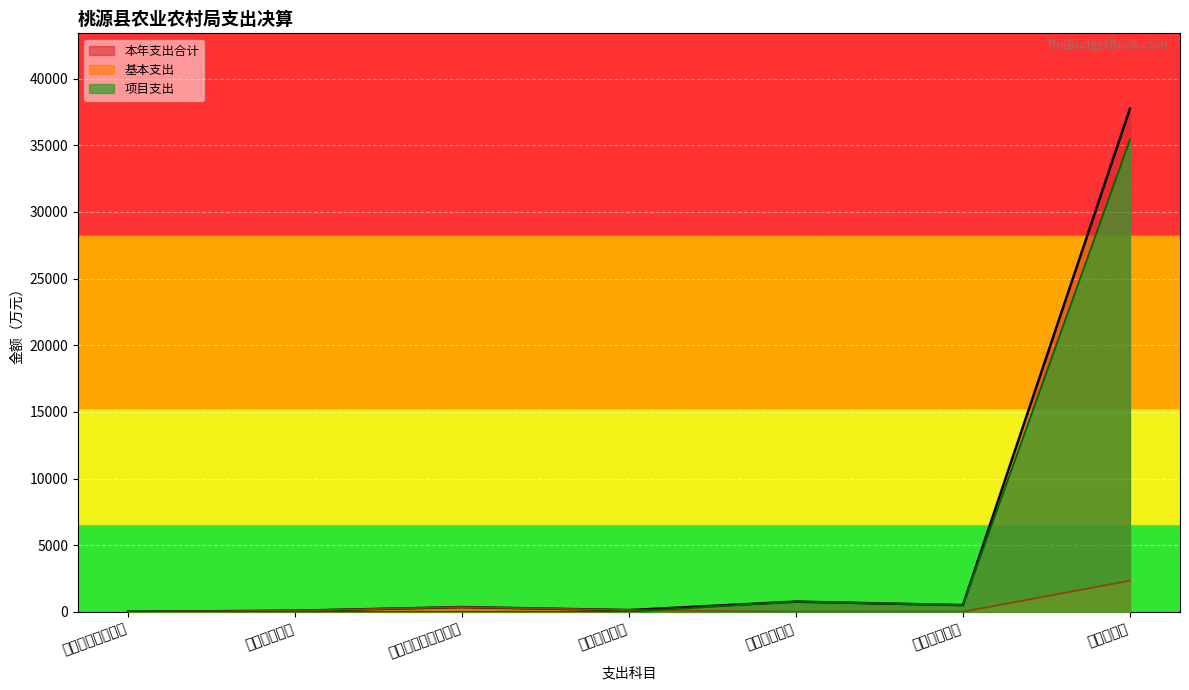

How many values in the 本年支出合计 series are below 351?

3